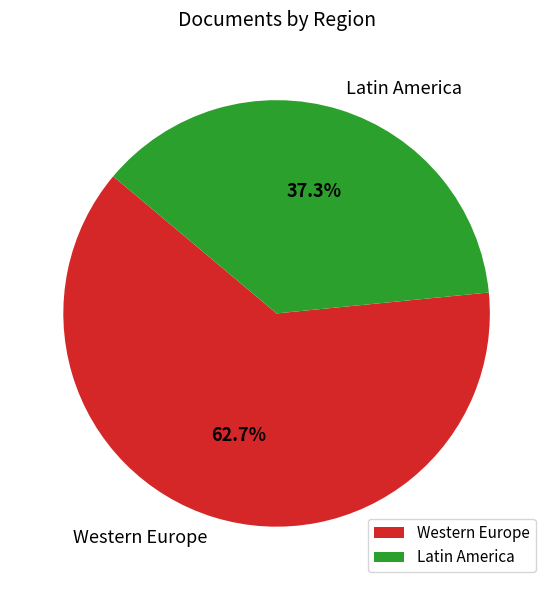

How many slices are in this pie chart?

2